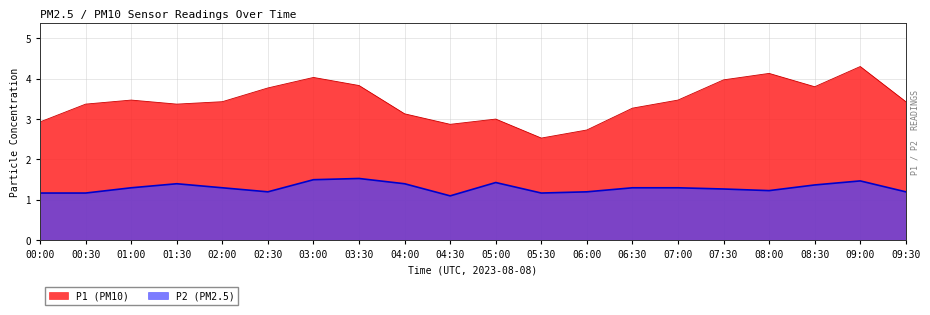

True or false: P2 and P1 cross at least once.

False